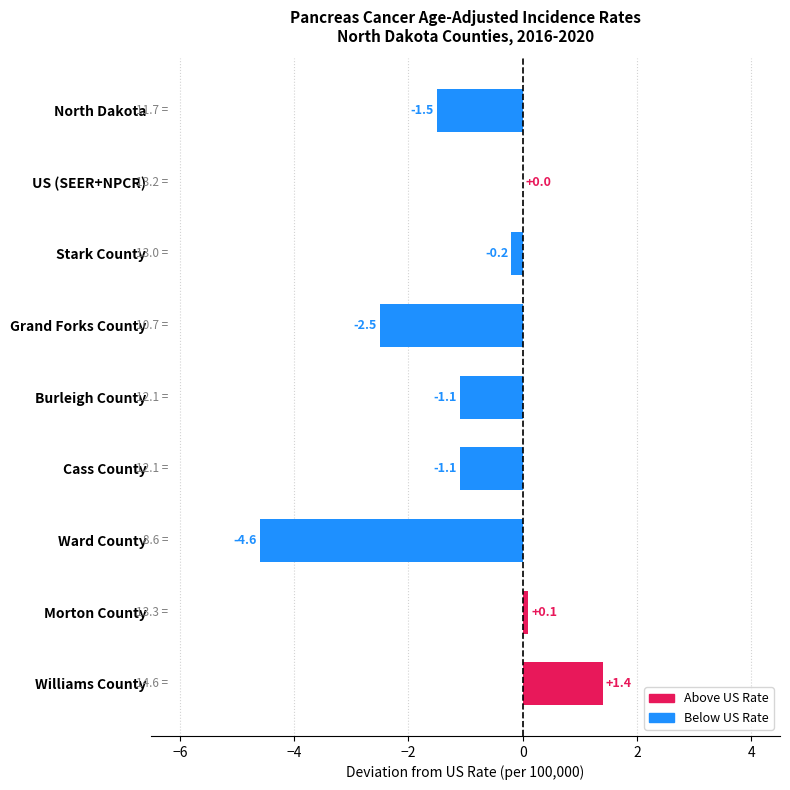

At which category does the chart reach its peak across all series?

Williams County